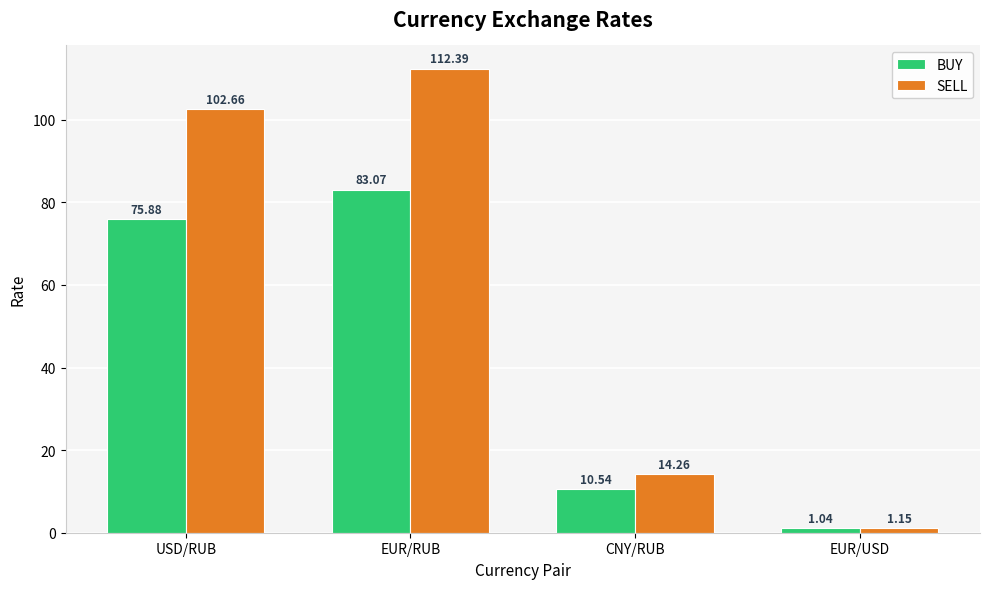

At how many categories does at least one series exceed 23?

2